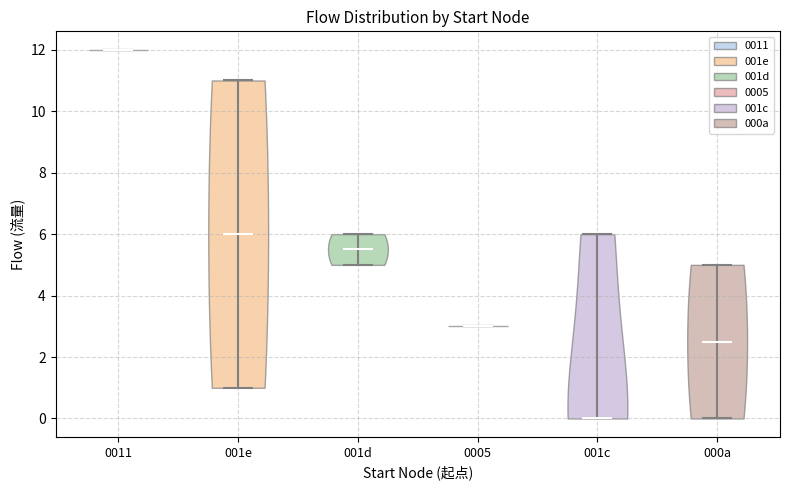

Reading left to right, read every violin against the y-axis: where its median line is, and the lowest and highest points it reaches. The values are not printed on the chart, so give them approximately, as read against the axis.

0011: median line 12.0, lowest point 12.0, highest point 12.0
001e: median line 6.0, lowest point 1.0, highest point 11.0
001d: median line 5.6, lowest point 5.0, highest point 6.0
0005: median line 3.0, lowest point 3.0, highest point 3.0
001c: median line 0.0, lowest point 0.0, highest point 6.0
000a: median line 2.6, lowest point 0.0, highest point 5.0